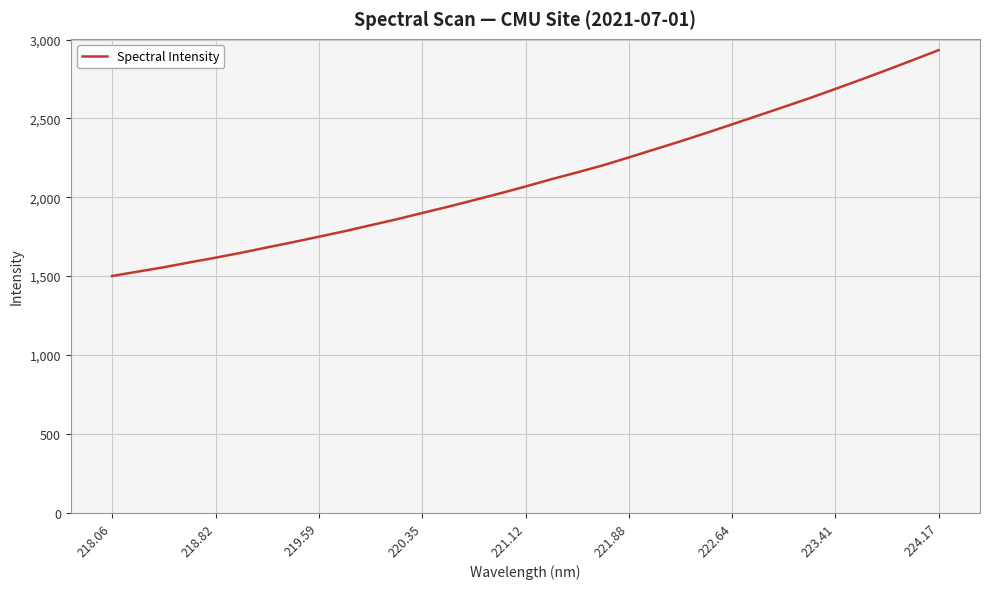

What is the minimum value shown in the chart?

1500.9